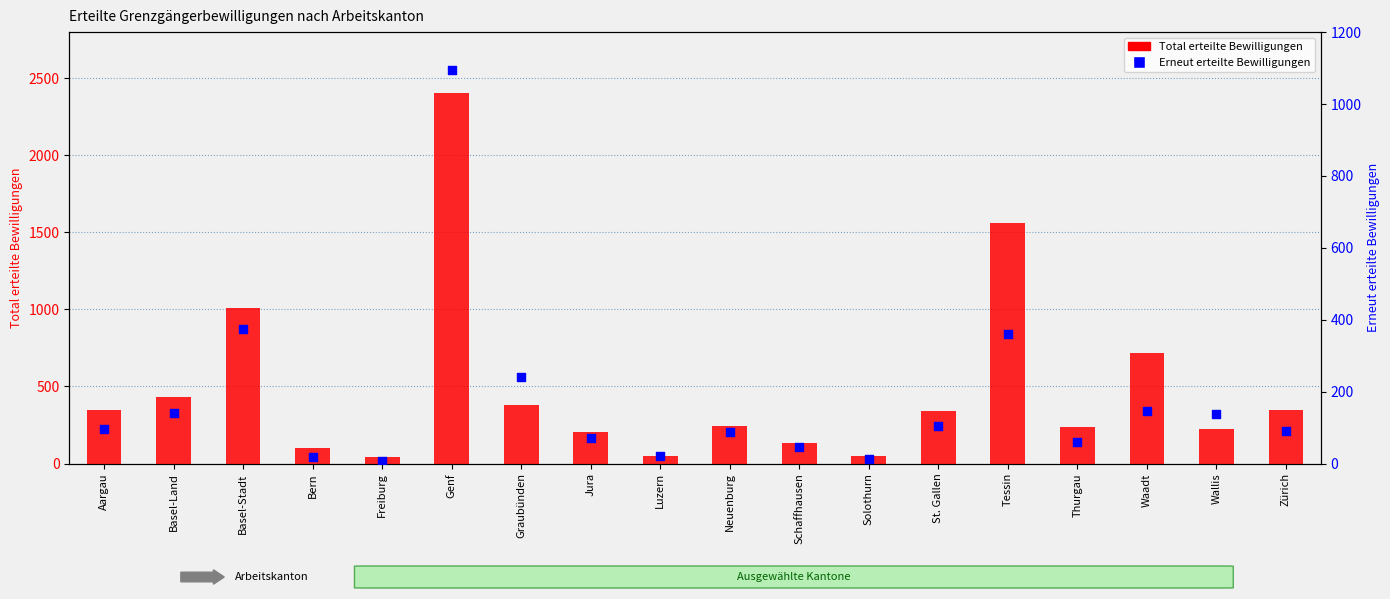

At which category is the sum across all series the highest?

Genf